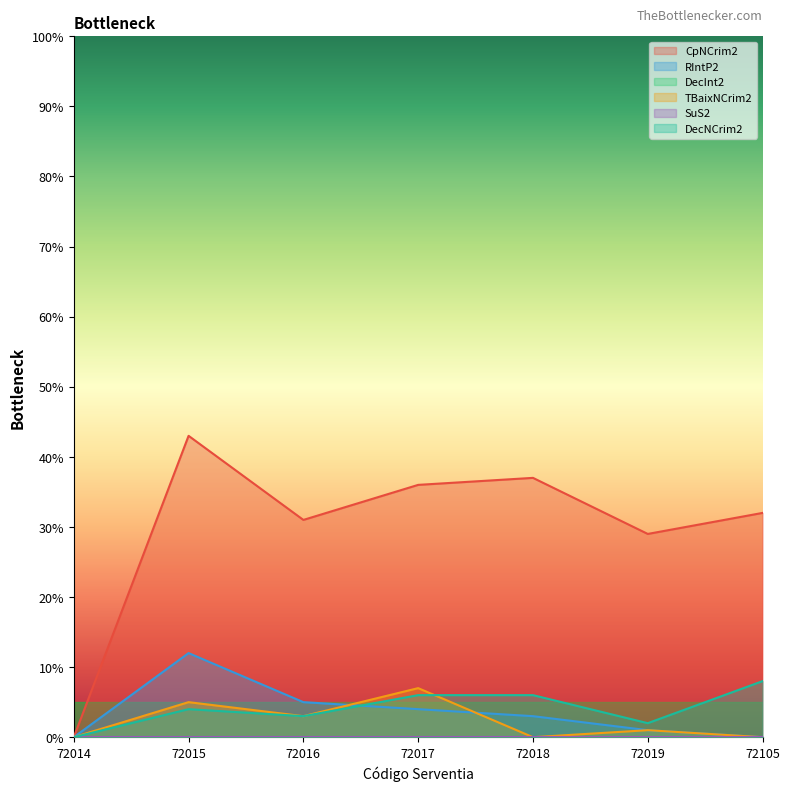

Where does the DecNCrim2 series first go above 4?

72017